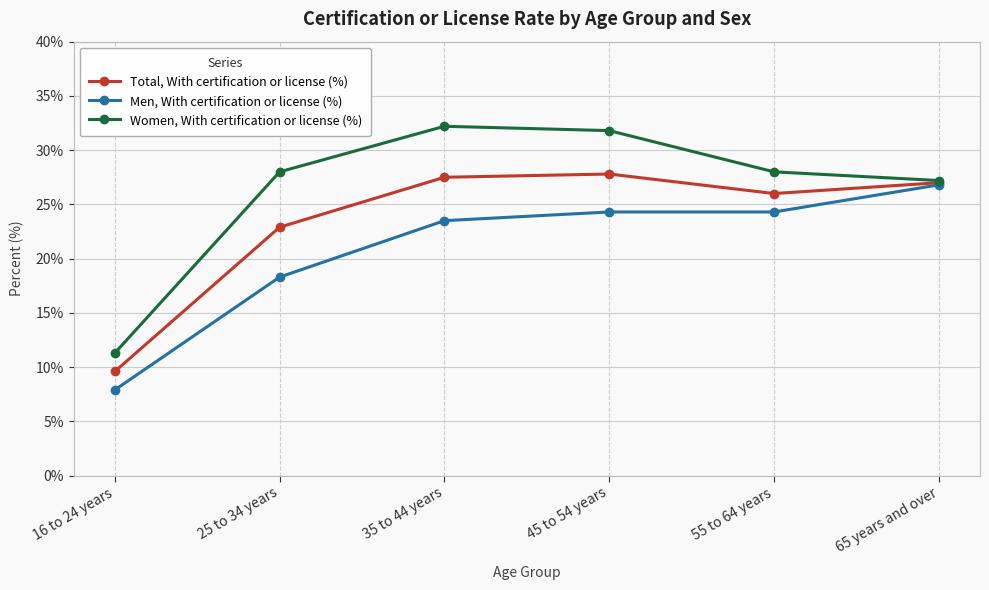

What is the difference between the Women, With certification or license (%) values at 35 to 44 years and 55 to 64 years?

4.2